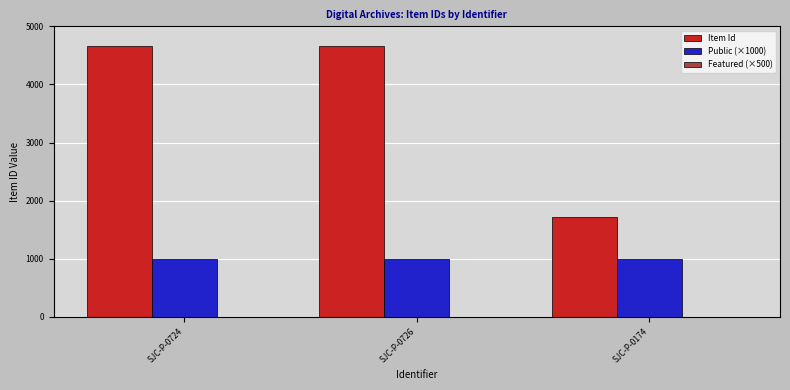

What is the spread (max minus min) of values at SJC-P-0724?

3665